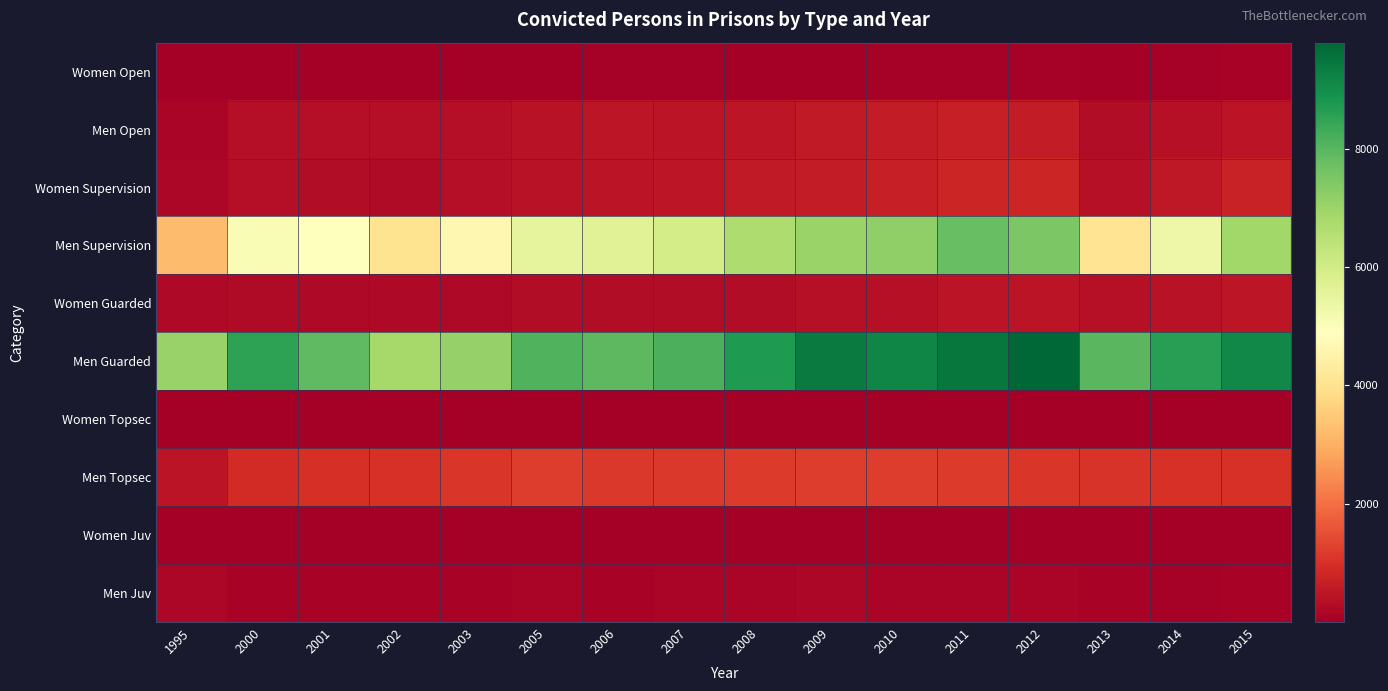

At 2012, list the series in order from smallest to largest.

Women Juv, Women Topsec, Women Open, Men Juv, Women Guarded, Men Open, Women Supervision, Men Topsec, Men Supervision, Men Guarded